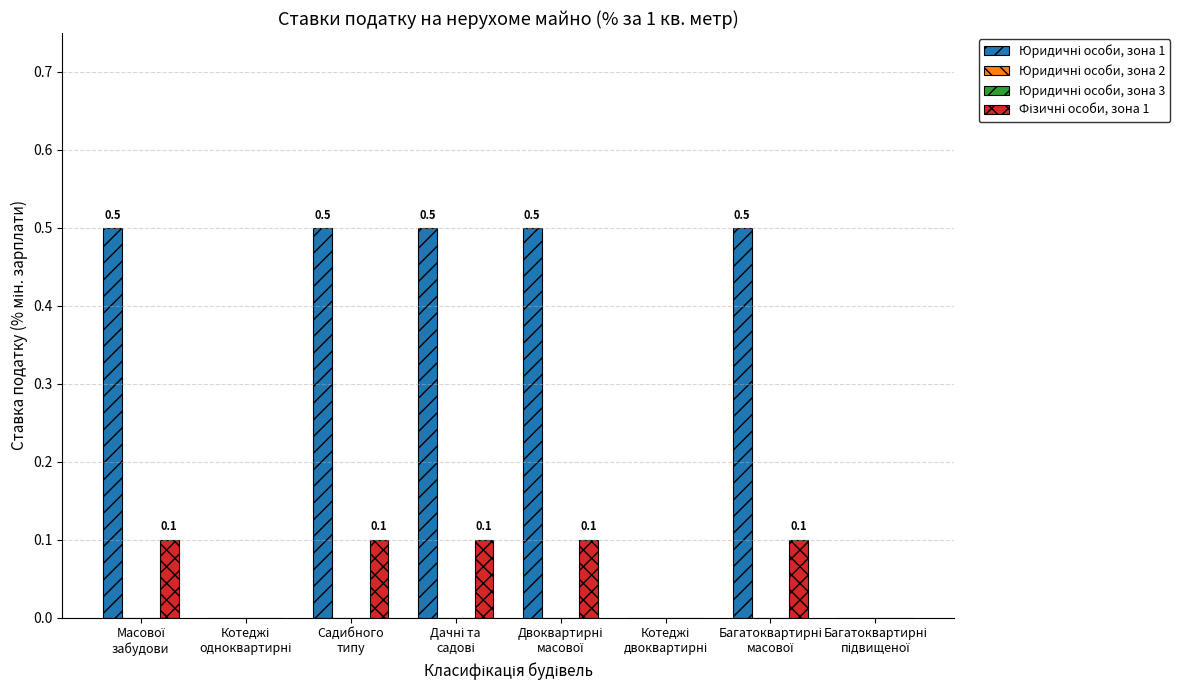

Reading left to right, what are all the values shown in this chart?

Юридичні особи, зона 1: Масової
забудови=0.5	Котеджі
одноквартирні=0.0	Садибного
типу=0.5	Дачні та
садові=0.5	Двоквартирні
масової=0.5	Котеджі
двоквартирні=0.0	Багатоквартирні
масової=0.5	Багатоквартирні
підвищеної=0.0
Юридичні особи, зона 2: Масової
забудови=0.0	Котеджі
одноквартирні=0.0	Садибного
типу=0.0	Дачні та
садові=0.0	Двоквартирні
масової=0.0	Котеджі
двоквартирні=0.0	Багатоквартирні
масової=0.0	Багатоквартирні
підвищеної=0.0
Юридичні особи, зона 3: Масової
забудови=0.0	Котеджі
одноквартирні=0.0	Садибного
типу=0.0	Дачні та
садові=0.0	Двоквартирні
масової=0.0	Котеджі
двоквартирні=0.0	Багатоквартирні
масової=0.0	Багатоквартирні
підвищеної=0.0
Фізичні особи, зона 1: Масової
забудови=0.1	Котеджі
одноквартирні=0.0	Садибного
типу=0.1	Дачні та
садові=0.1	Двоквартирні
масової=0.1	Котеджі
двоквартирні=0.0	Багатоквартирні
масової=0.1	Багатоквартирні
підвищеної=0.0